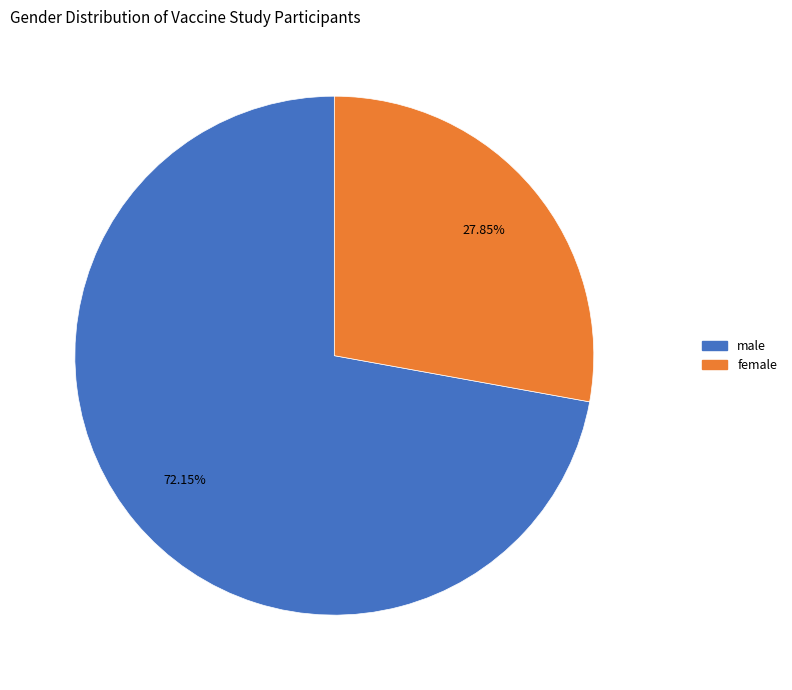

How many segments does this pie chart have?

2